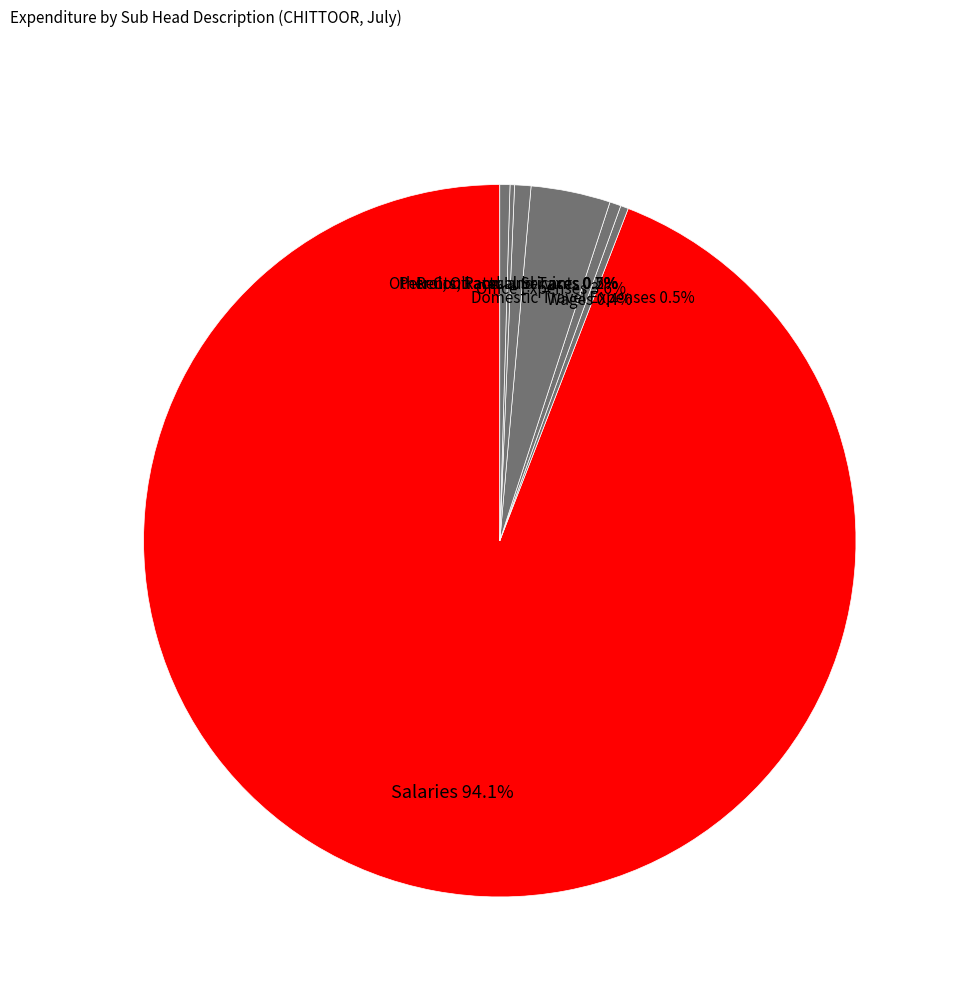

How much of the chart is everything except Other Contractual Services?

99.5%